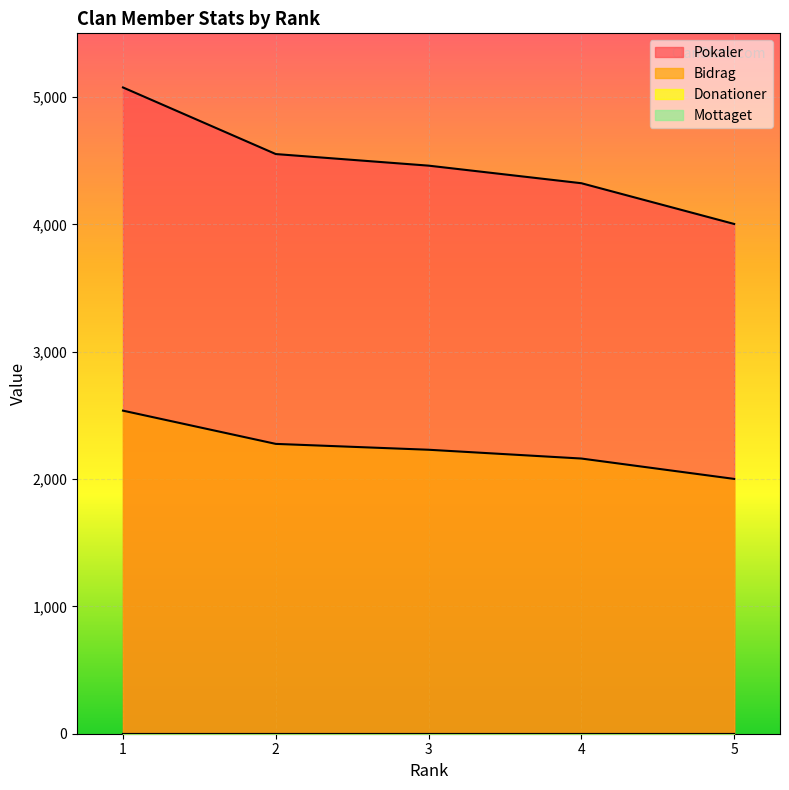

Is it true that Bidrag equals 2230 at 3?

True